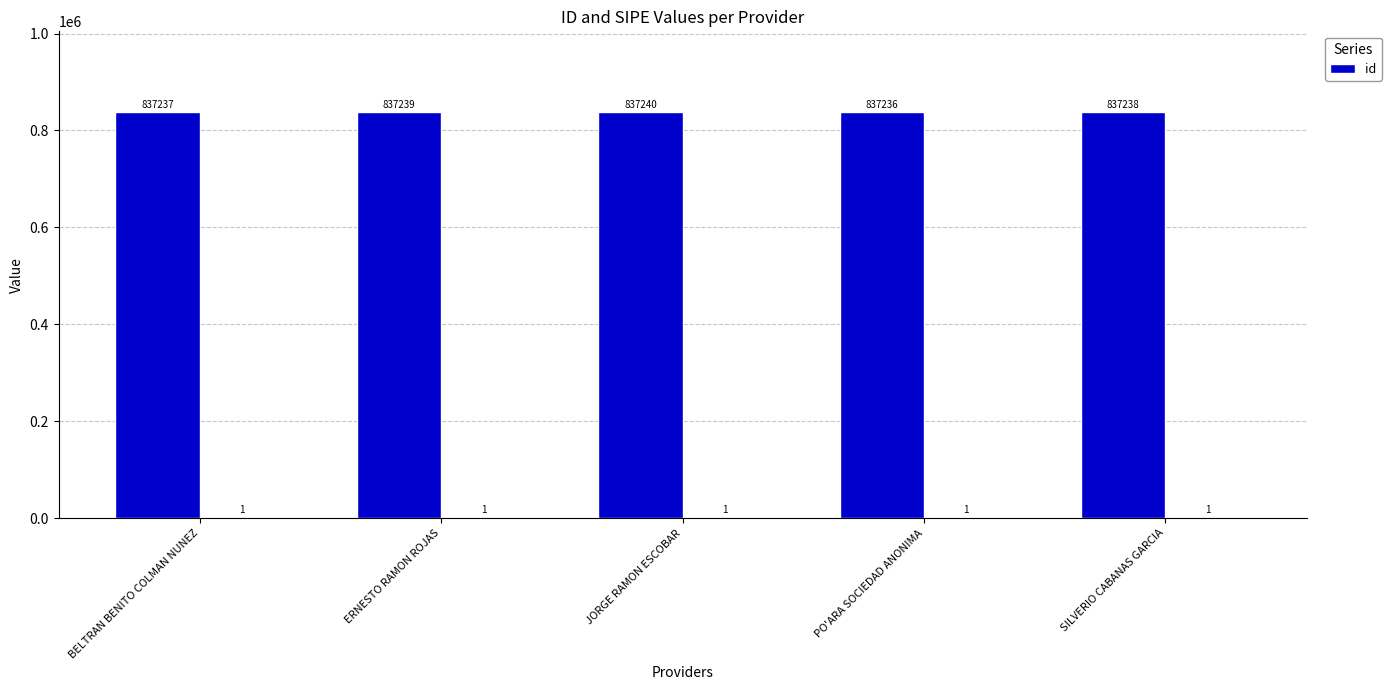

What is the label of the 5th bar from the right?

BELTRAN BENITO COLMAN NUNEZ